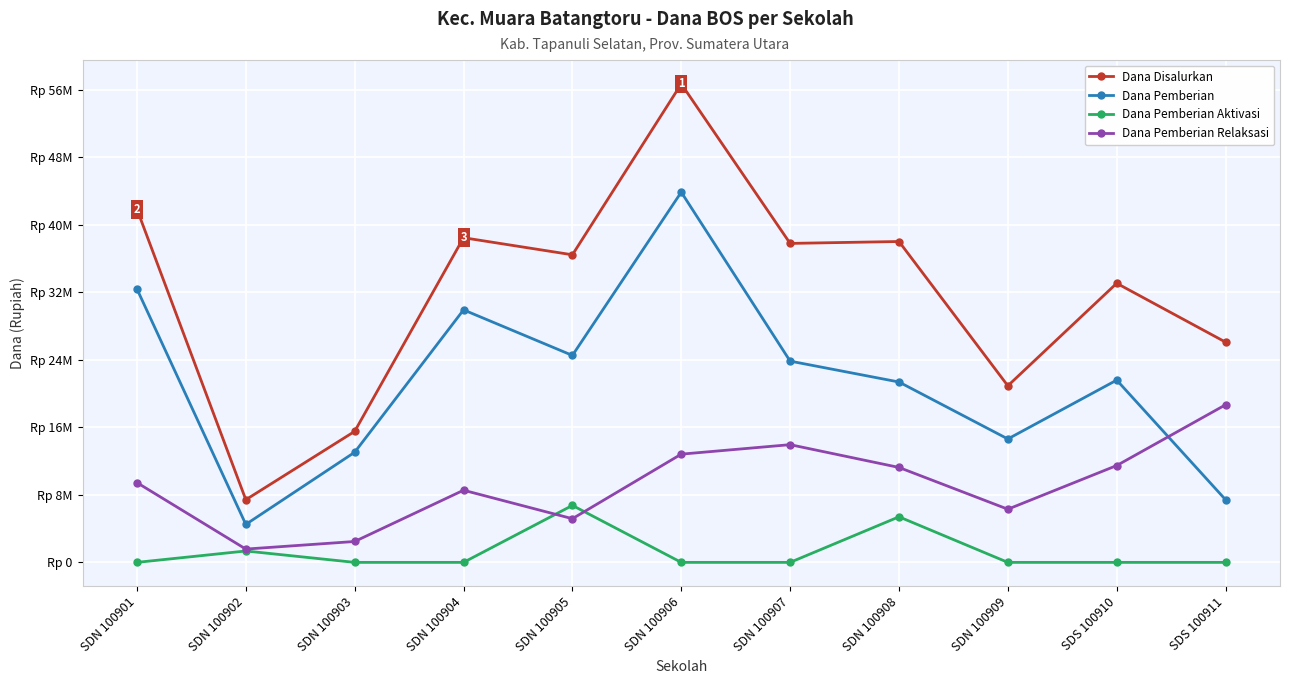

What is the label of the 9th point from the left?

SDN 100909